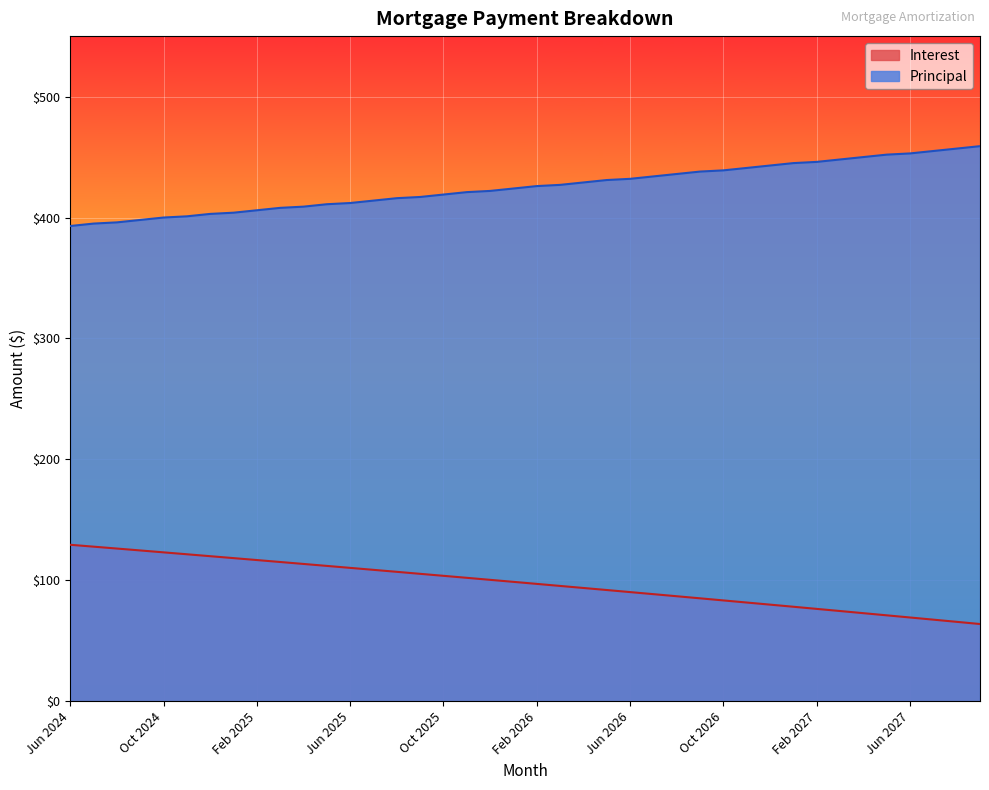

Which category has the highest value across all series?

Sep 2027